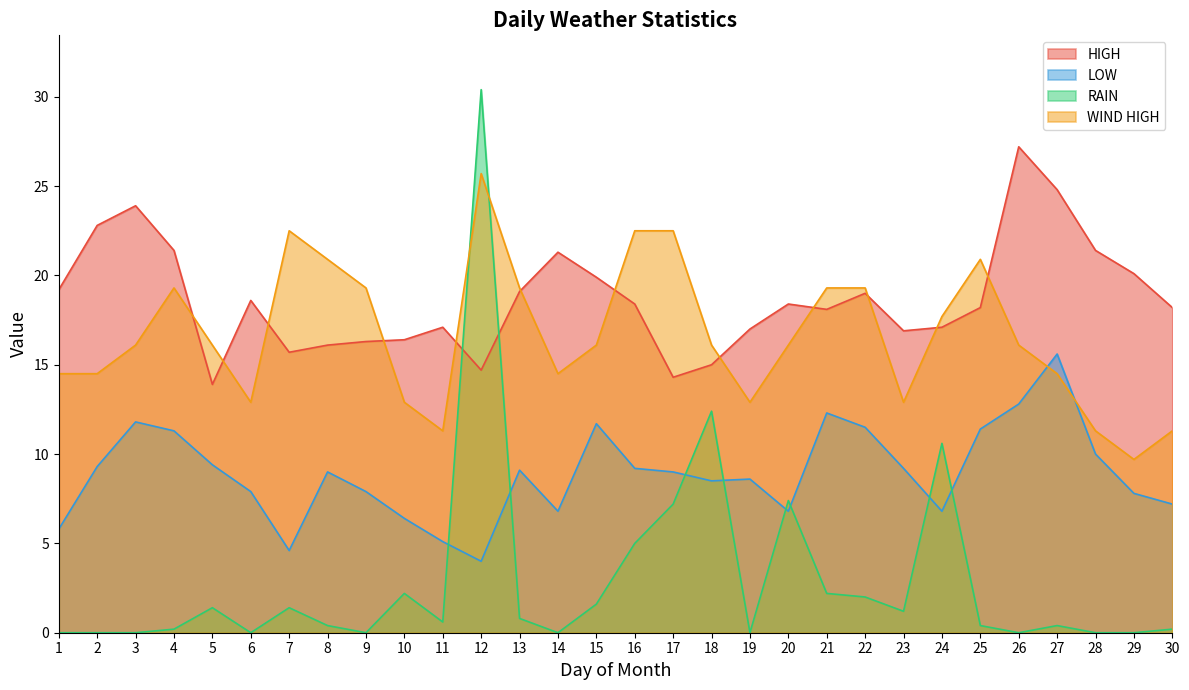

Between 1 and 19, which series saw the biggest shift?

LOW